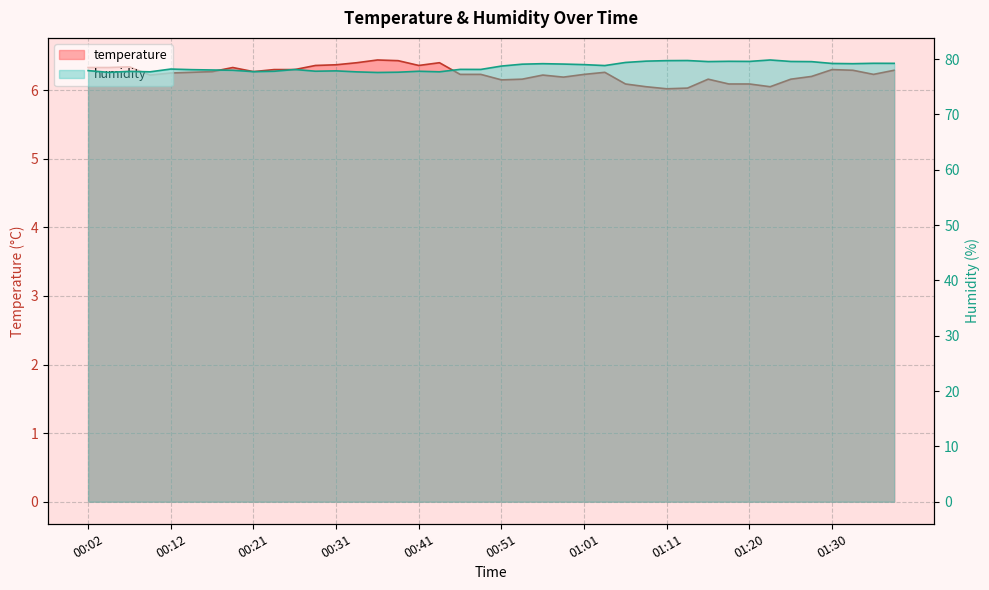

The value of temperature at 00:48 is 6.2. True or false?

True